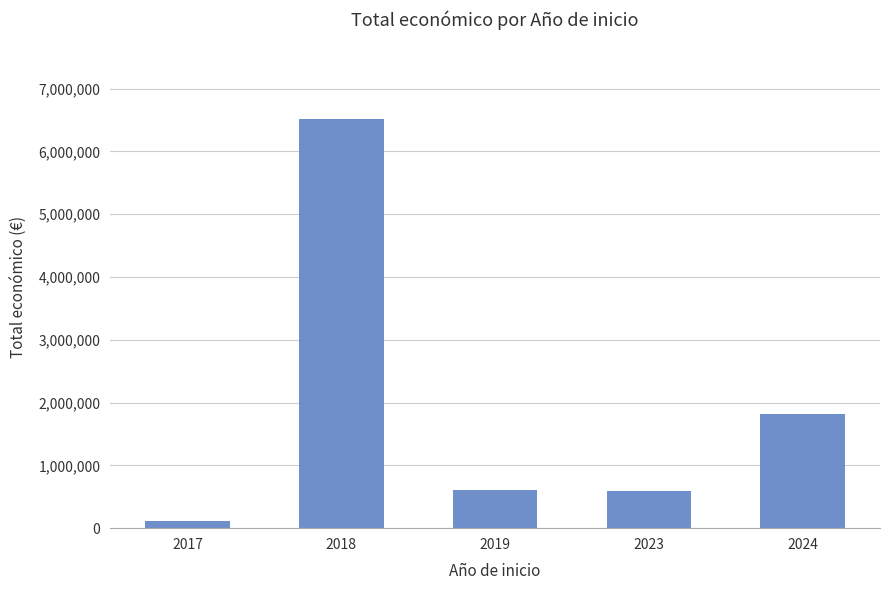

Which category has the highest value across all series?

2018